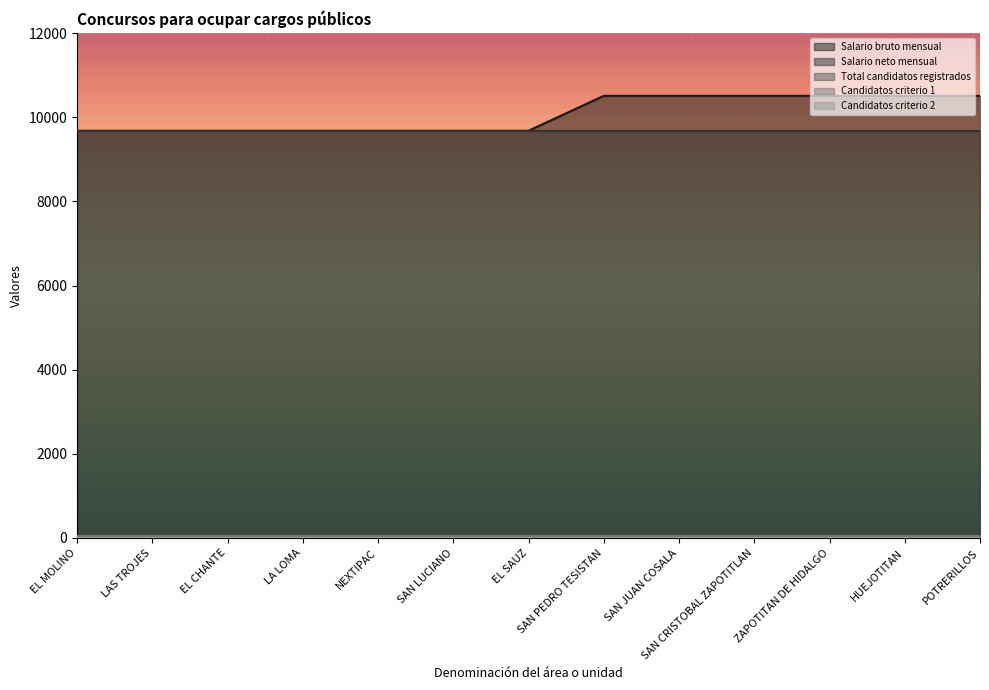

True or false: Total candidatos registrados and Salario neto mensual intersect in this chart.

False